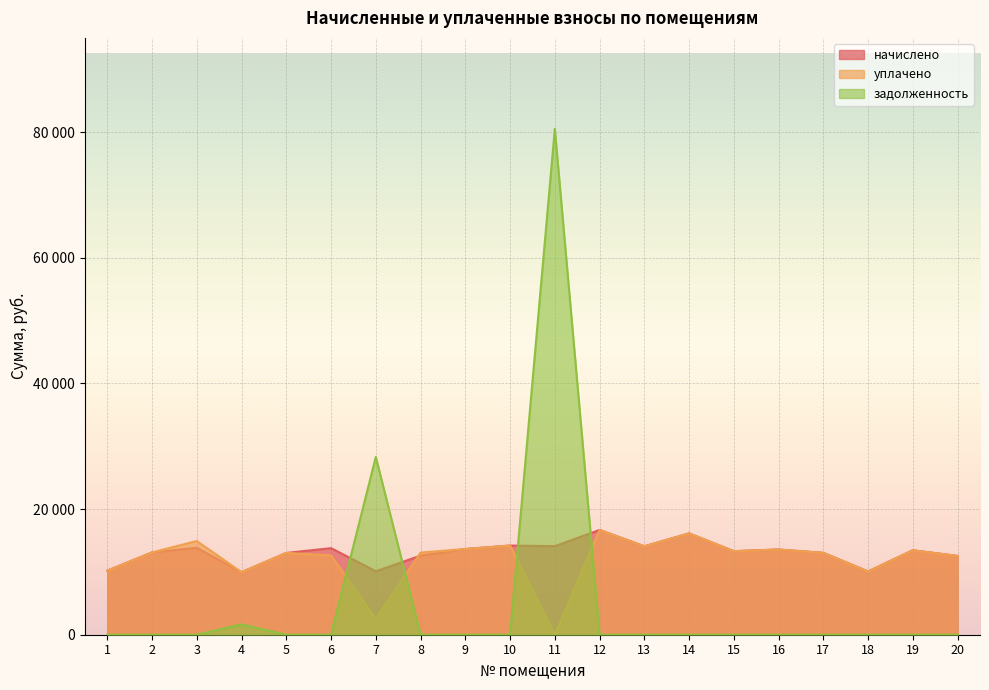

Reading left to right, what are all the values shown in this chart?

начислено: 10184.4	13099.0	13844.2	9952.6	13016.2	13777.9	10101.6	12585.6	13645.4	14191.9	14092.6	16675.9	14076.0	16129.4	13297.7	13562.6	13032.7	10068.5	13446.7	12536.0
уплачено: 10184.4	13099.0	14914.2	9952.6	13016.2	12629.8	2525.4	13072.0	13645.4	14191.9	0.0	16675.9	14076.0	16129.4	13297.7	13562.6	13032.7	10068.5	13446.7	12536.0
задолженность: 0.0	0.0	0.0	1651.3	0.0	0.0	28303.0	0.0	0.0	0.0	80494.5	0.0	0.0	0.0	0.0	0.0	0.0	0.0	0.0	0.0